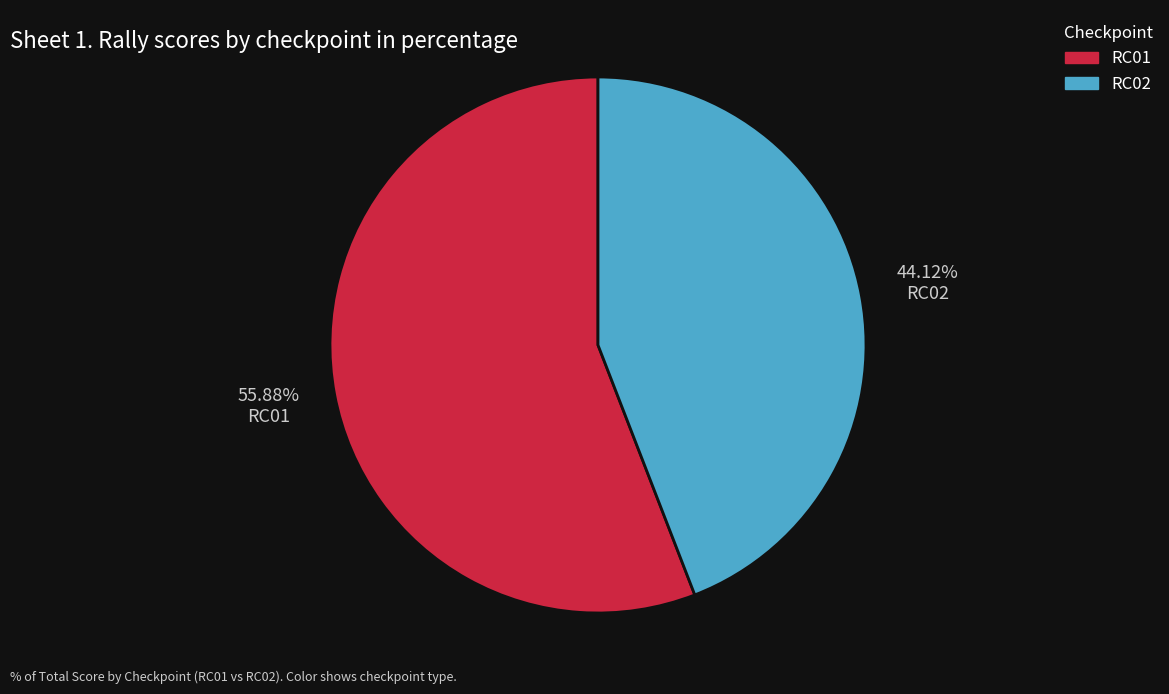

Rank the categories by value from lowest to highest.

RC02, RC01